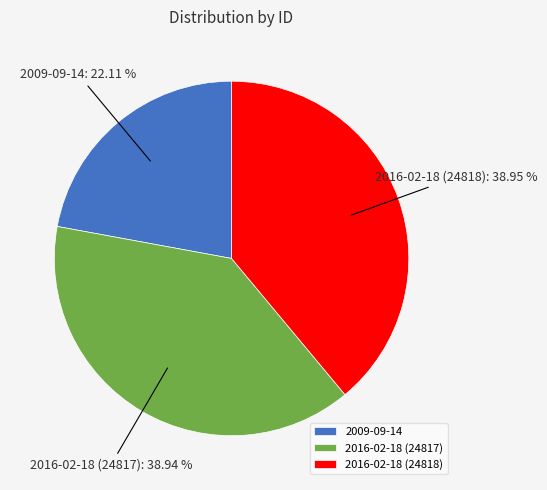

Which category has the smallest portion of the pie?

2009-09-14